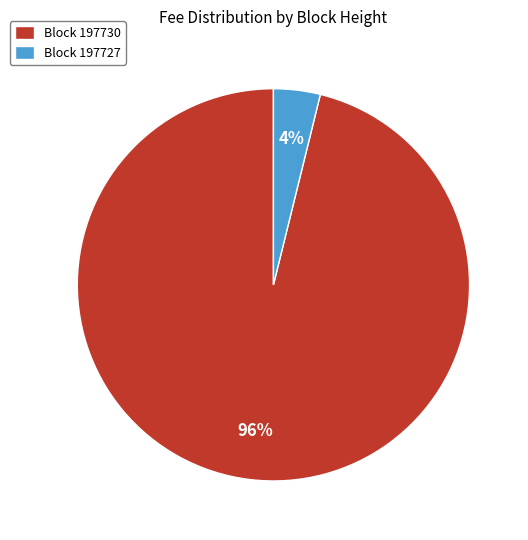

Do Block 197727 and Block 197730 together represent more than half of the pie?

Yes